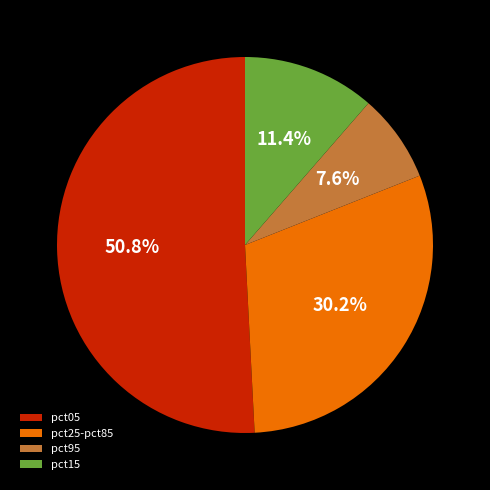

What is the total percentage of pct95 and pct25-pct85?

37.8%